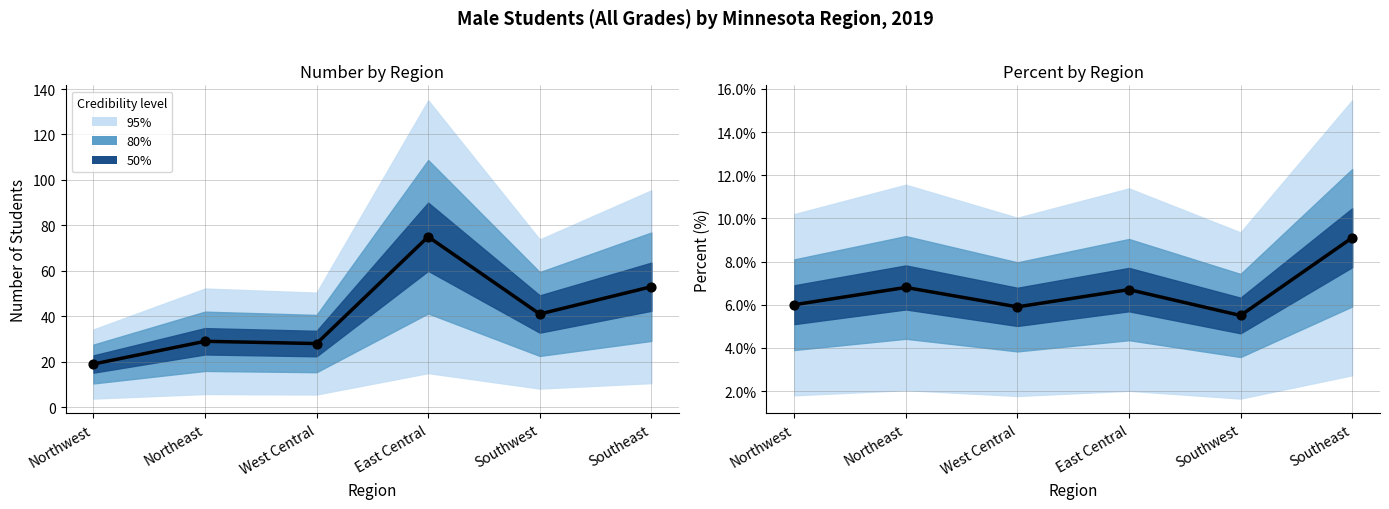

Approximately how many times larger is the value at Northwest compared to East Central?

0.9